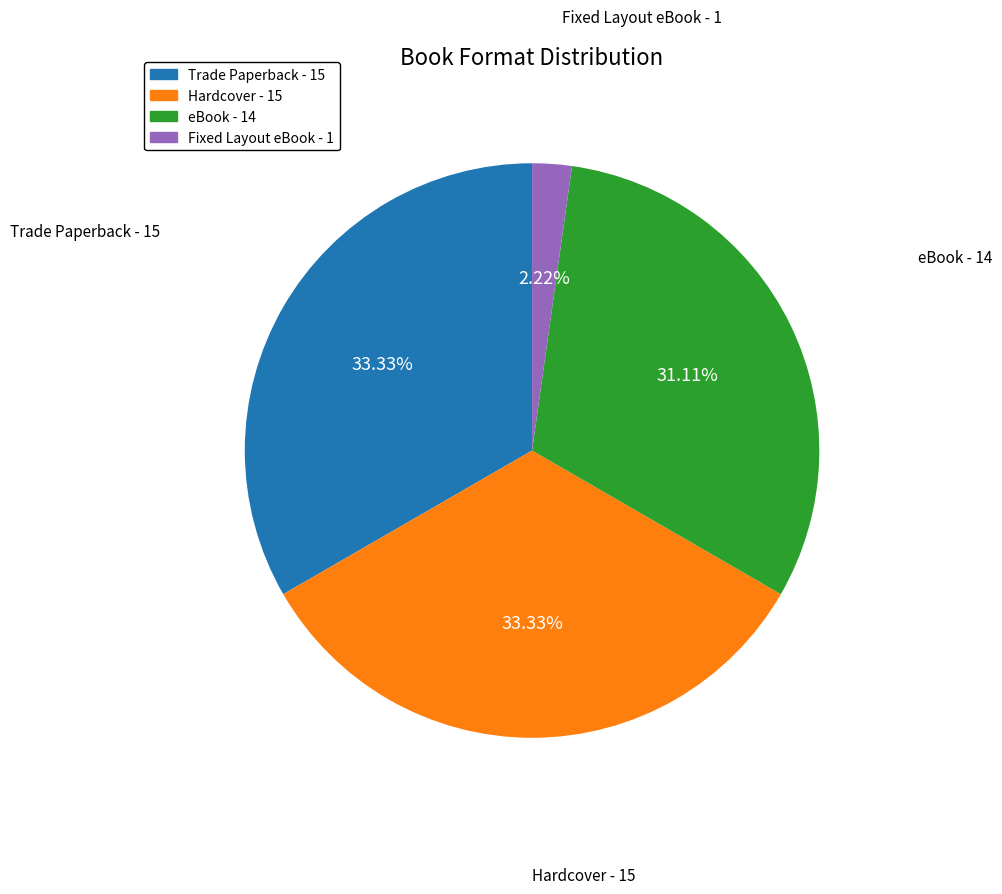

Count the number of slices in the pie.

4